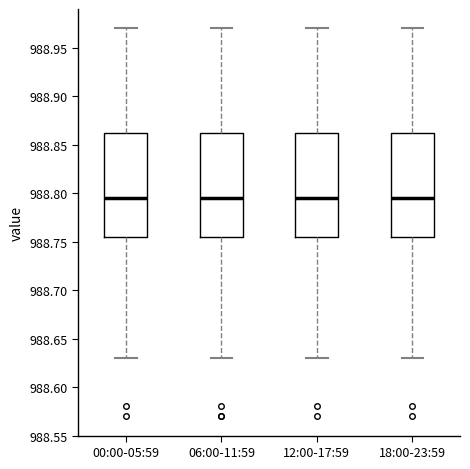

Reading left to right, read every box against the y-axis: the position of its median line, the range the box covers, and the ends of its whiskers. The values are not printed on the chart, so give them approximately, as read against the axis.

00:00-05:59: median 988.795, box 988.755 to 988.865, whiskers 988.630 to 988.970
06:00-11:59: median 988.795, box 988.755 to 988.865, whiskers 988.630 to 988.970
12:00-17:59: median 988.795, box 988.755 to 988.865, whiskers 988.630 to 988.970
18:00-23:59: median 988.795, box 988.755 to 988.865, whiskers 988.630 to 988.970